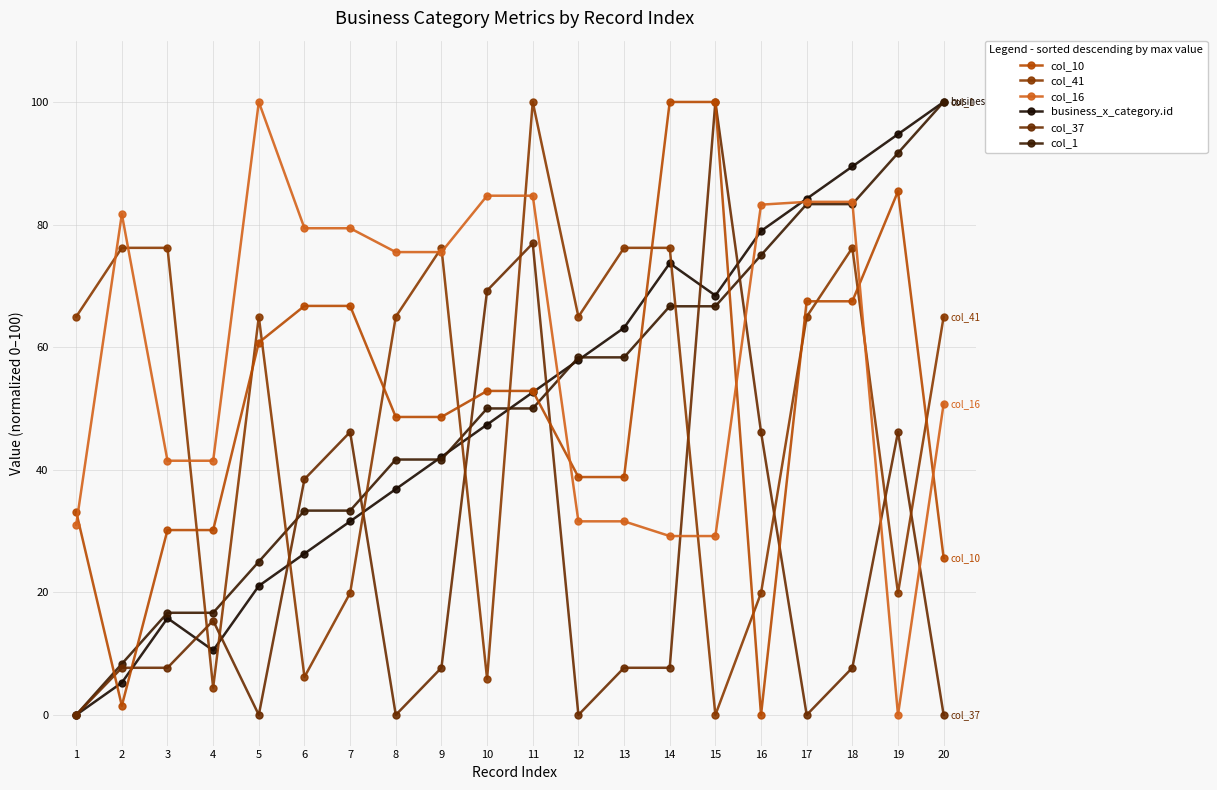

Between which two adjacent categories do col_41 and col_1 first intersect?

3 and 4